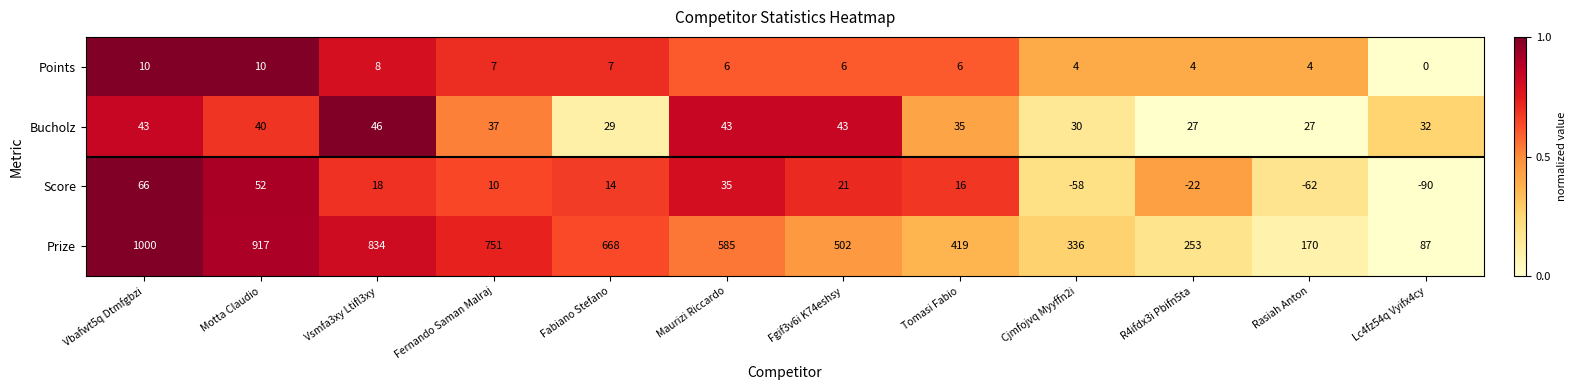

What is the difference between the maximum and second lowest values in the Points series?

6